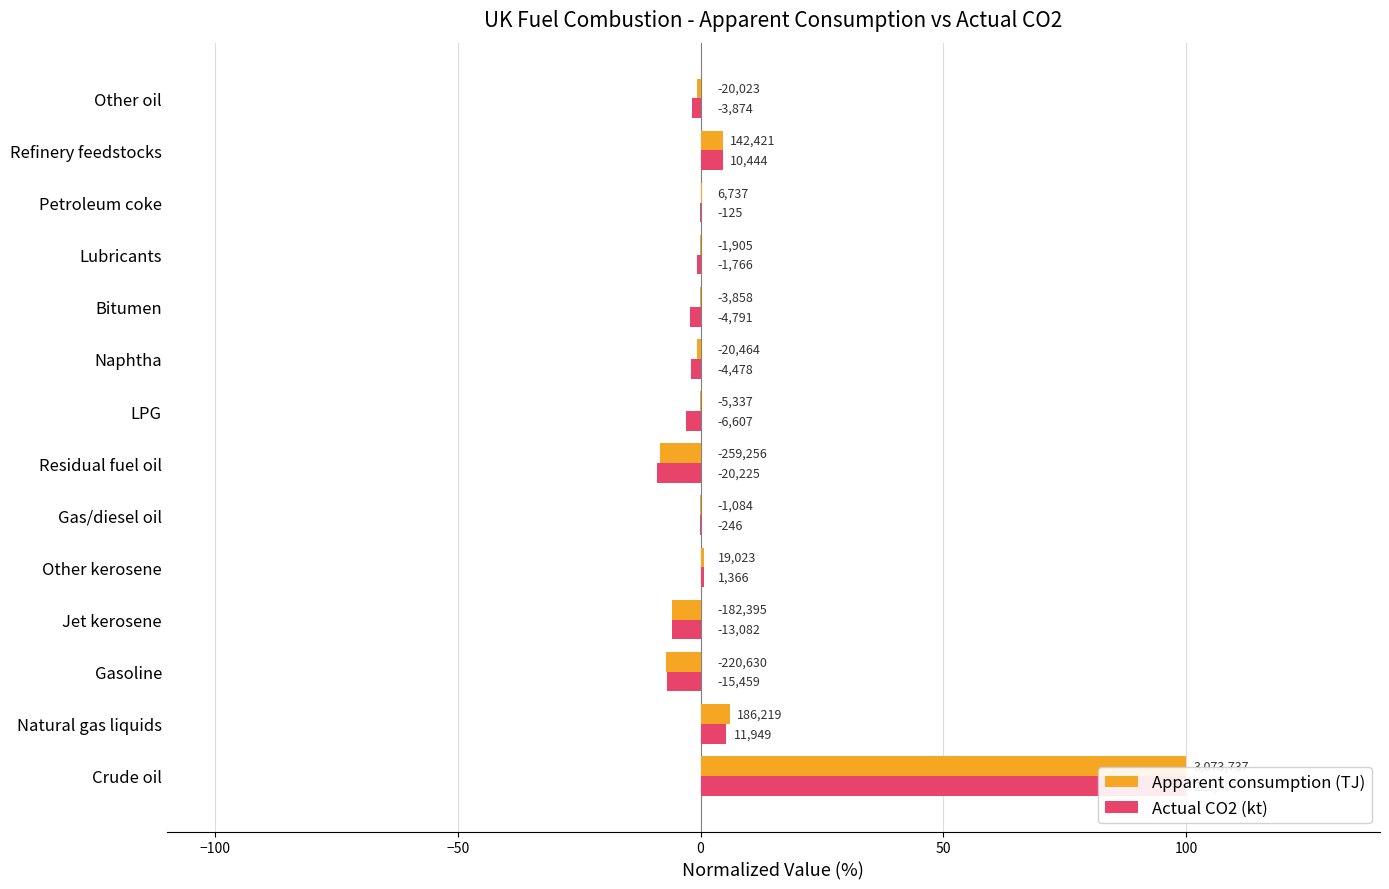

Reading left to right, extract all data points from this chart.

Apparent consumption (TJ): 100.0	6.1	-7.2	-5.9	0.6	-0.0	-8.4	-0.2	-0.7	-0.1	-0.1	0.2	4.6	-0.7
Actual CO2 (kt): 100.0	5.3	-6.9	-5.8	0.6	-0.1	-9.0	-2.9	-2.0	-2.1	-0.8	-0.1	4.6	-1.7